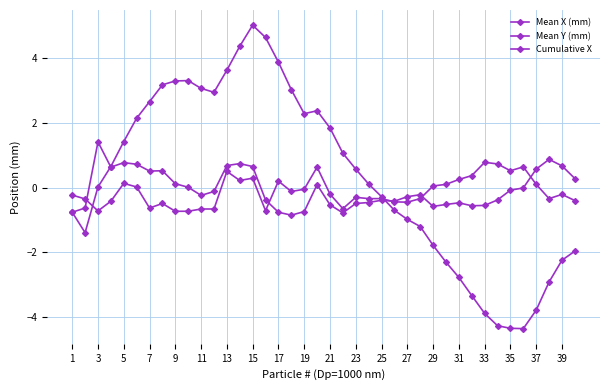

Does the chart have visible grid lines?

Yes